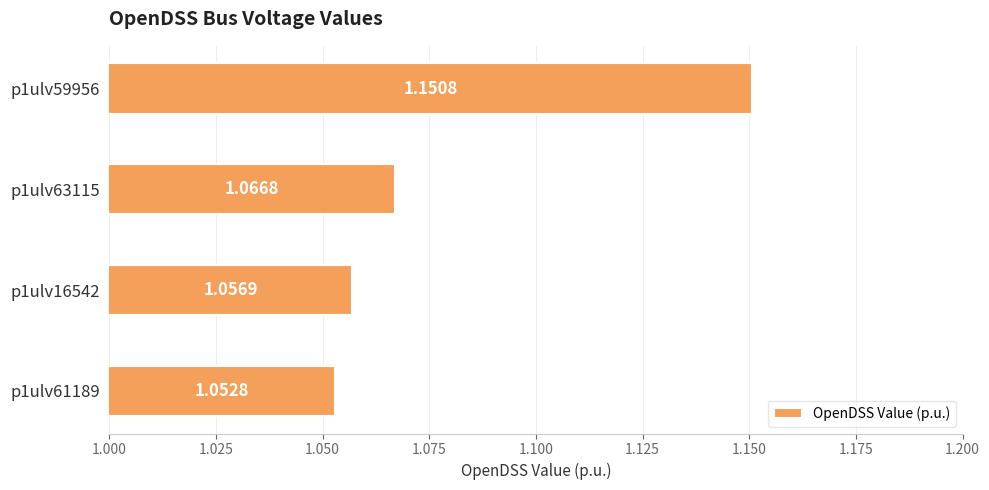

Count the values in the range 1 to 2.

4